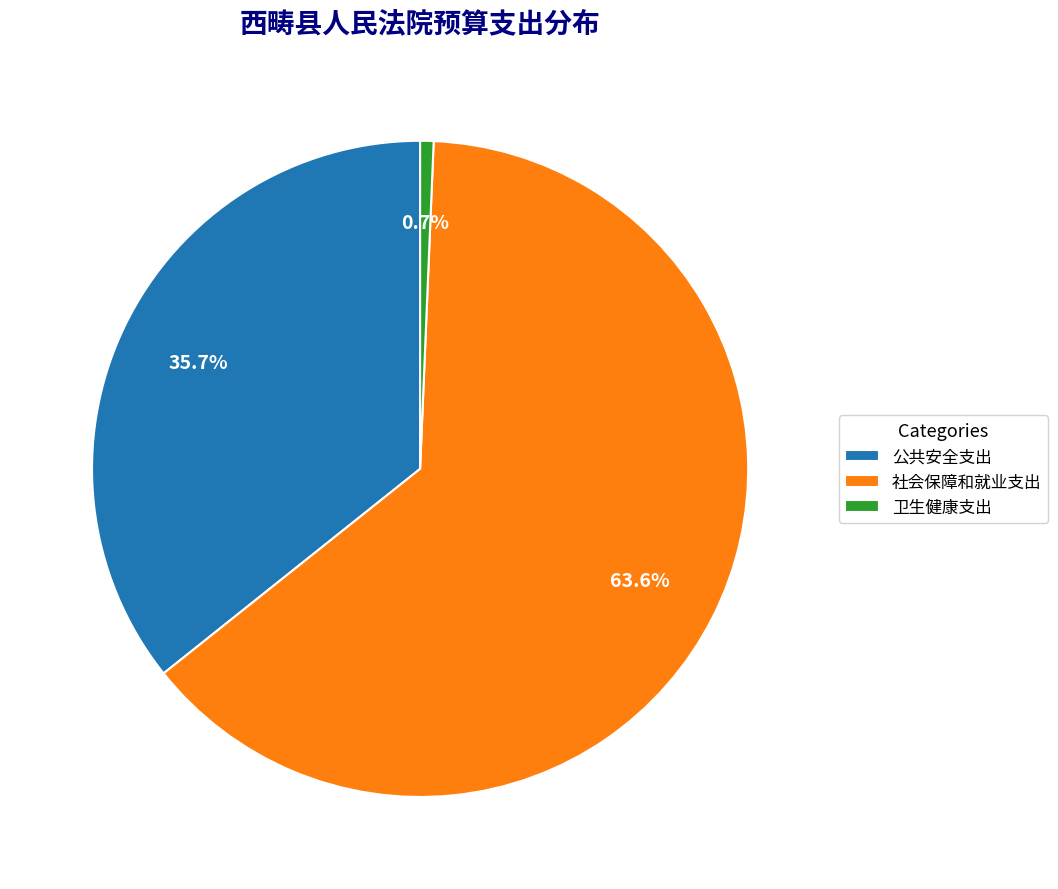

Which slice is the largest?

社会保障和就业支出